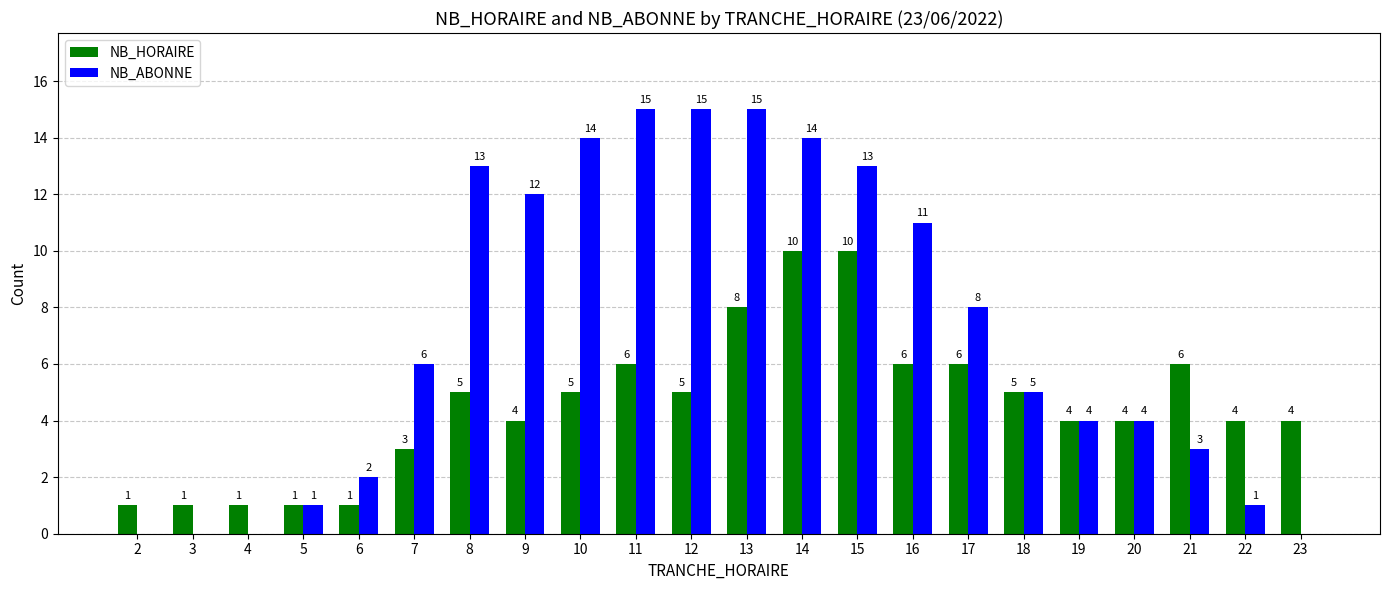

What is the difference between the NB_HORAIRE values at 6 and 23?

3